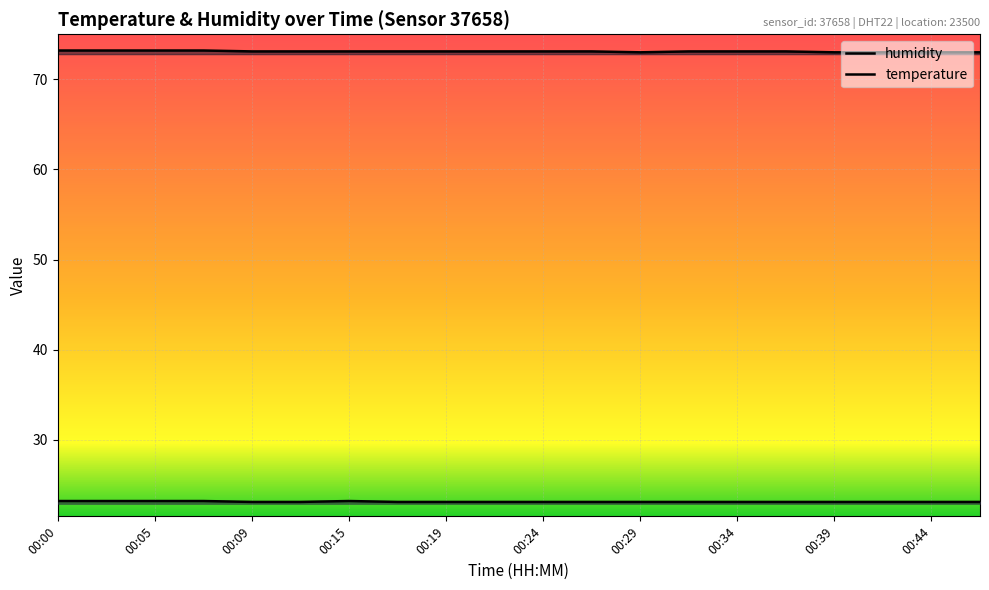

Where is humidity nearest to the value 73?

00:29